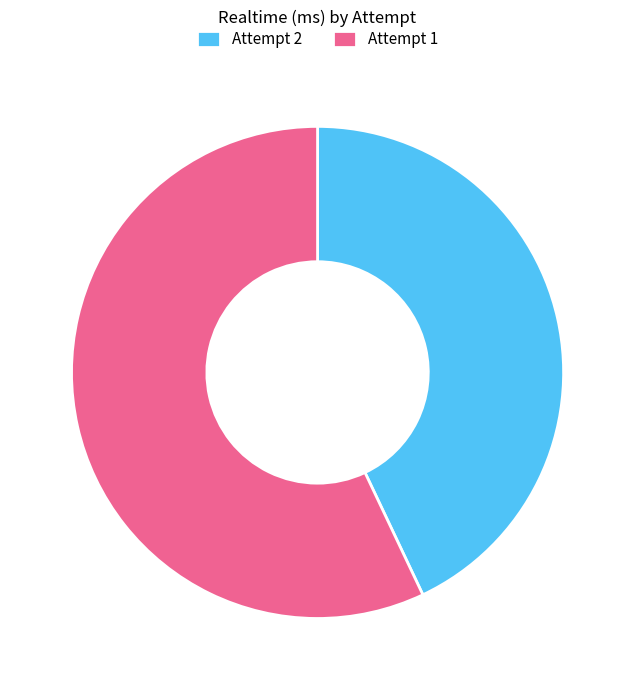

Rank the categories by value from lowest to highest.

Attempt 2, Attempt 1